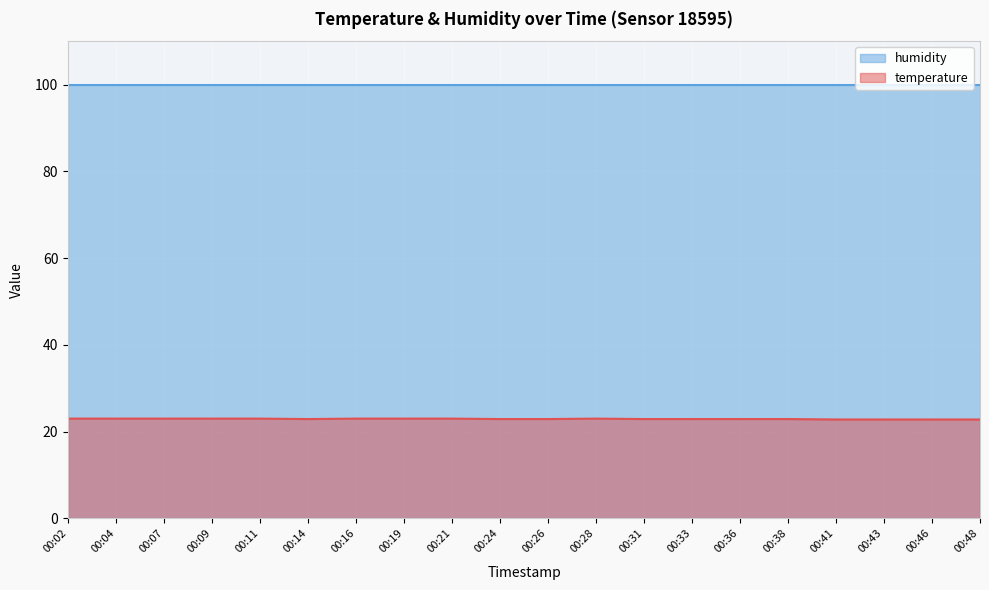

Reading left to right, what are all the values shown in this chart?

00:02=23.0	00:04=23.0	00:07=23.0	00:09=23.0	00:11=23.0	00:14=22.9	00:16=23.0	00:19=23.0	00:21=23.0	00:24=22.9	00:26=22.9	00:28=23.0	00:31=22.9	00:33=22.9	00:36=22.9	00:38=22.9	00:41=22.8	00:43=22.8	00:46=22.8	00:48=22.8